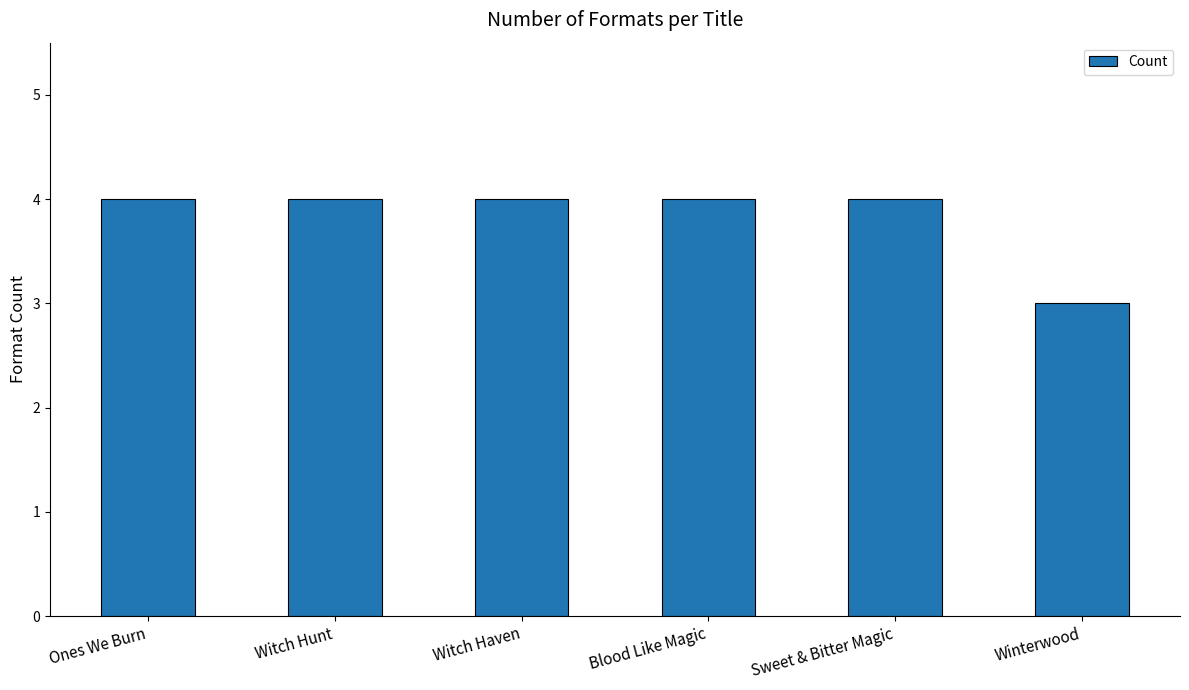

What is the minimum value shown in the chart?

3